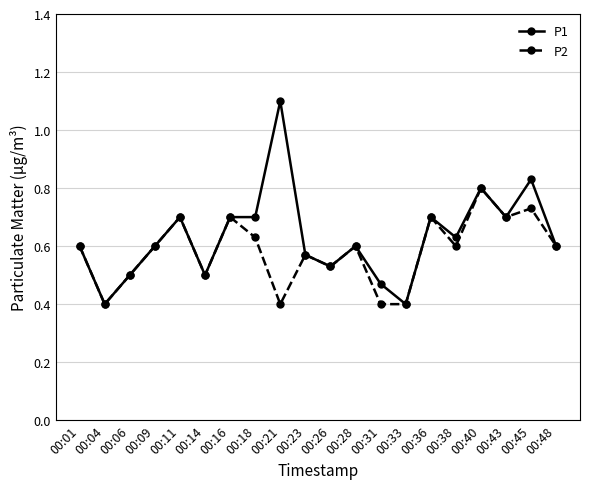

What is the minimum value for P1?

0.4